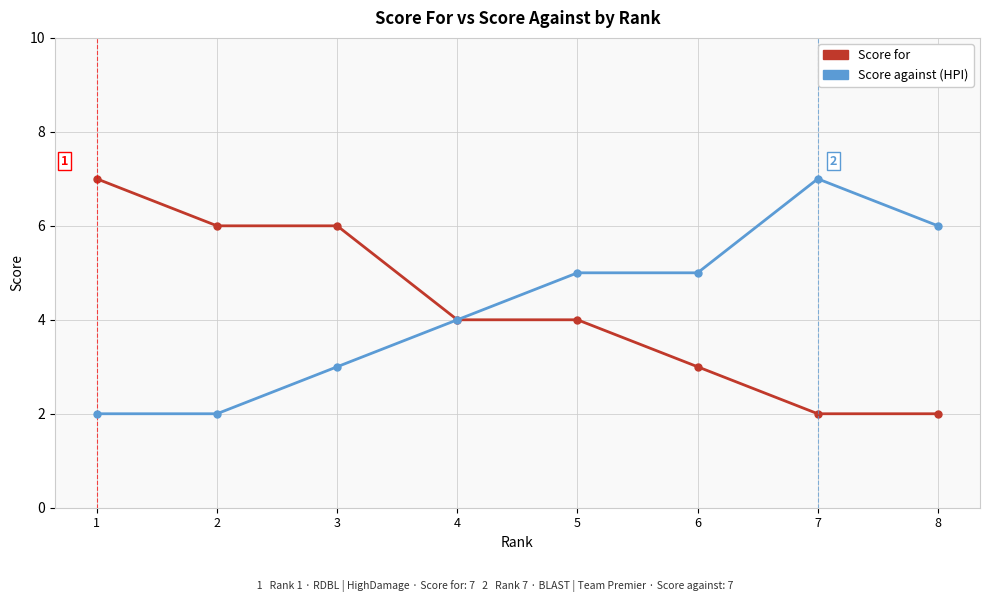

What is the difference between the highest and lowest values at 1?

5